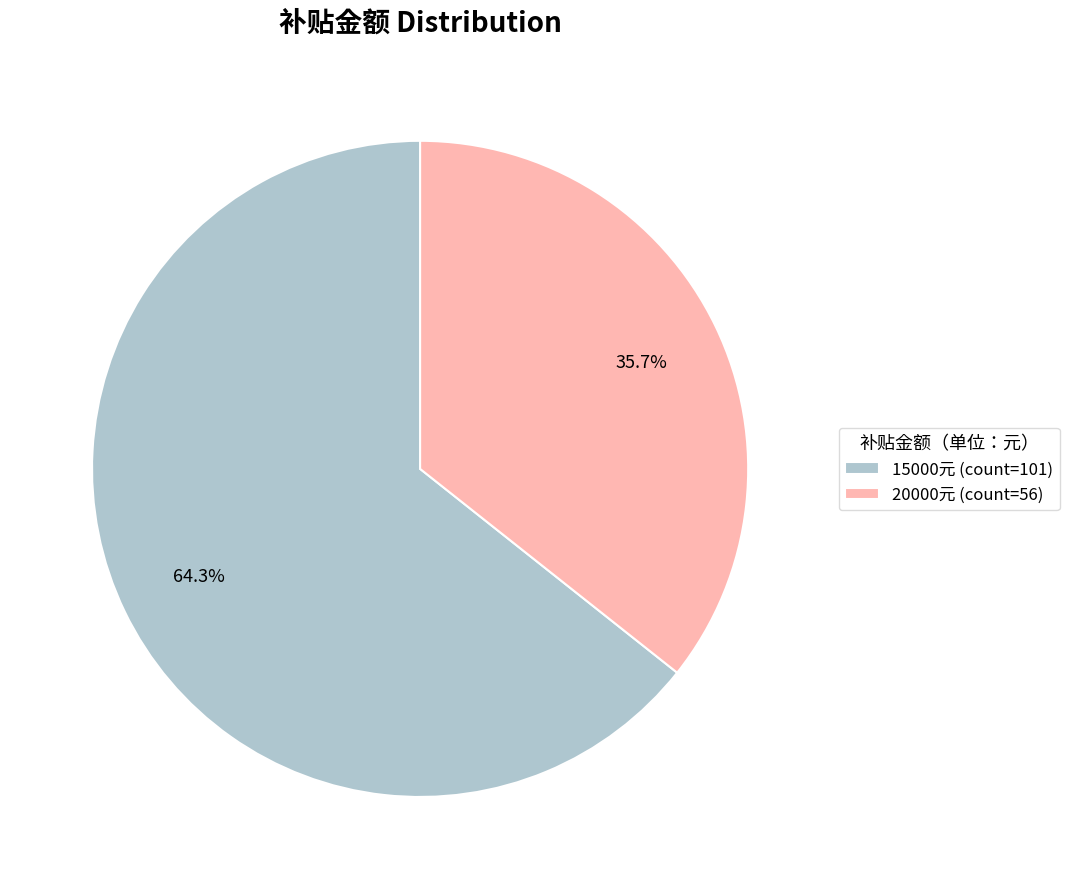

Do 15000元 (count=101) and 20000元 (count=56) together represent more than half of the pie?

Yes